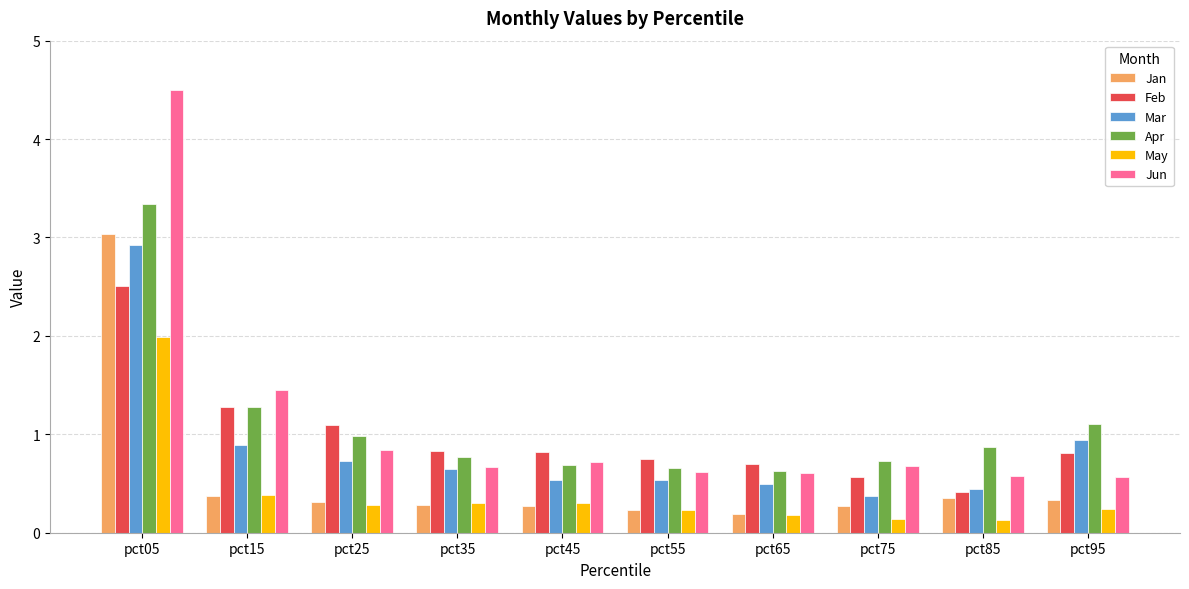

The Jun series shows 0.7 at pct75. True or false?

True